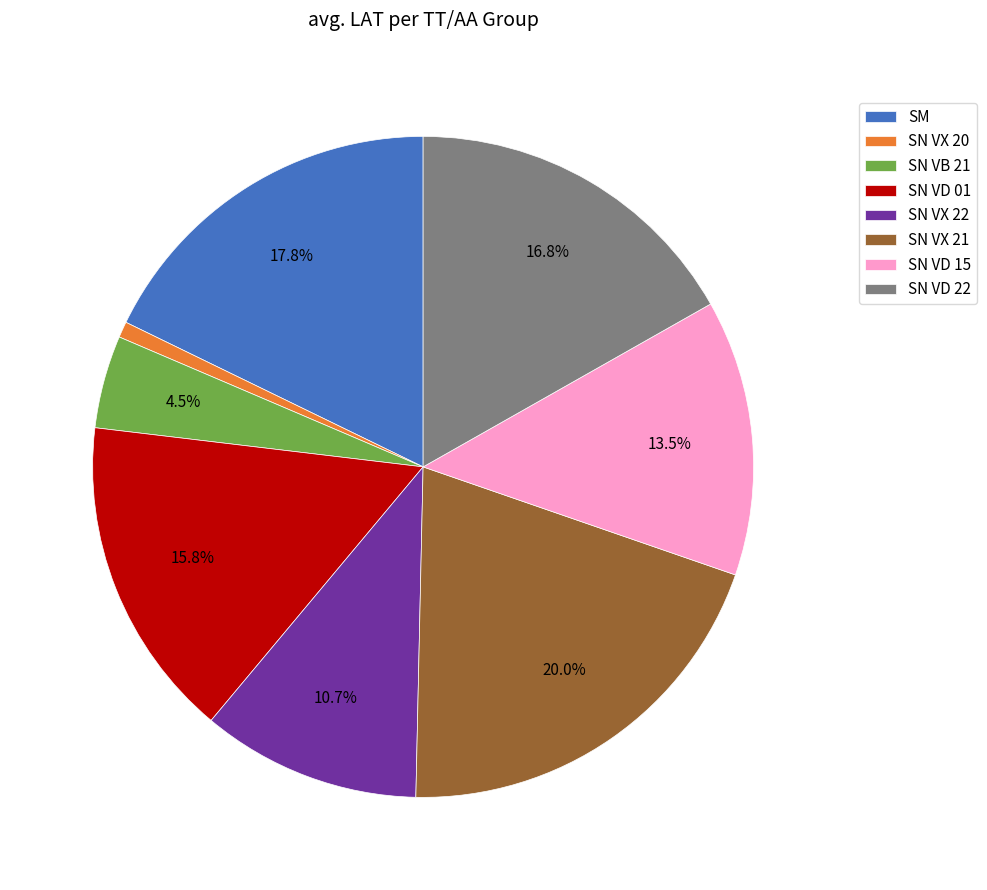

How many slices are in this pie chart?

8